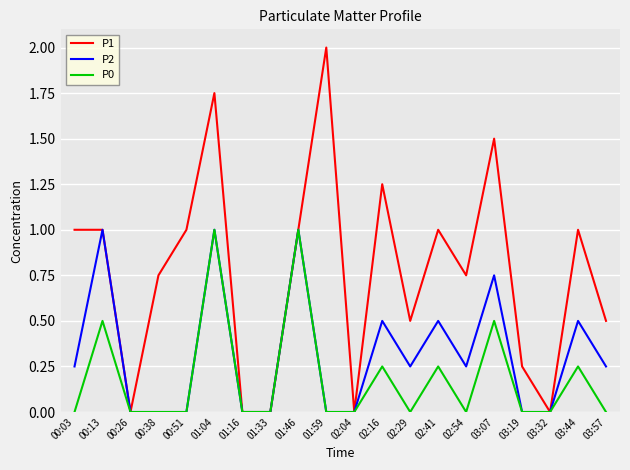

Which series changed the most between 01:16 and 03:57?

P1